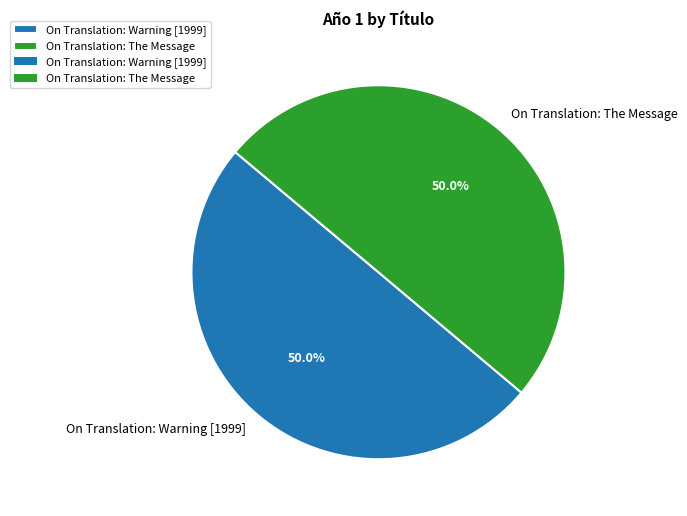

Do On Translation: Warning [1999] and On Translation: The Message together represent more than half of the pie?

Yes